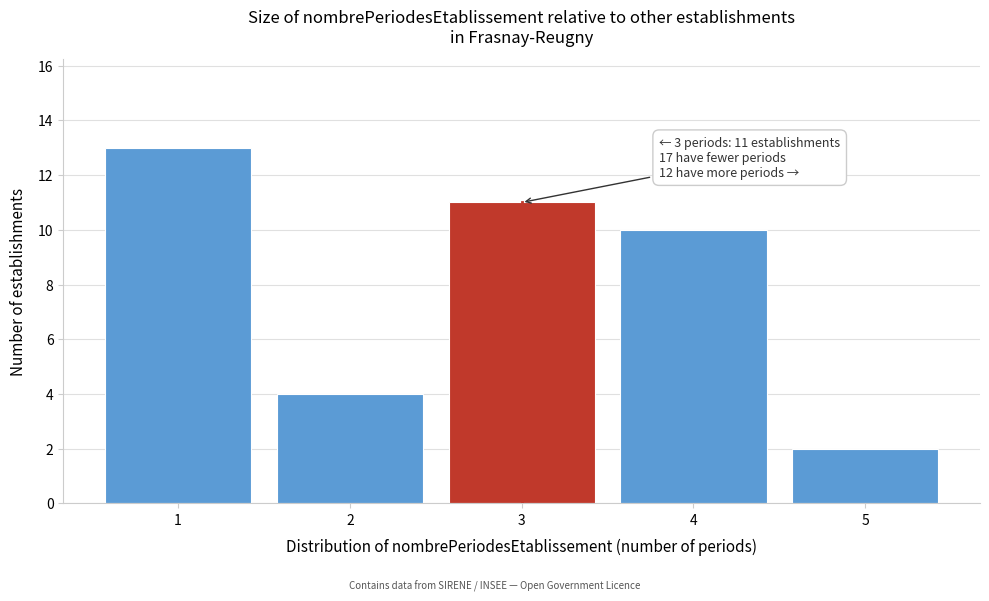

Over which range of the x-axis is the bar tallest?

0.5 to 1.5